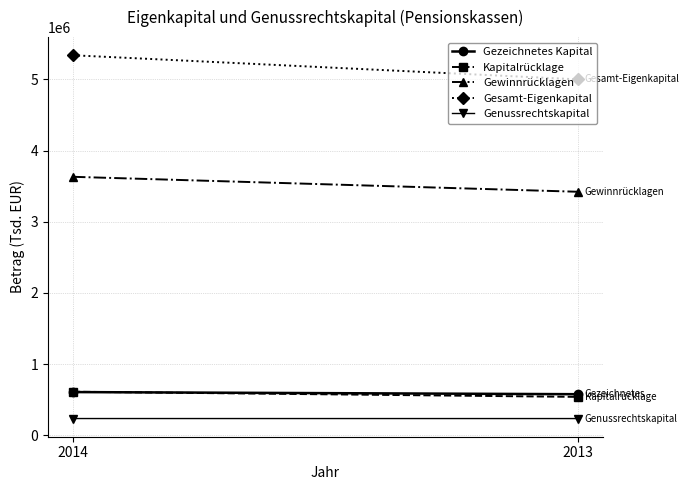

What is the difference between the Gewinnrücklagen values at 2013 and 2014?

209969